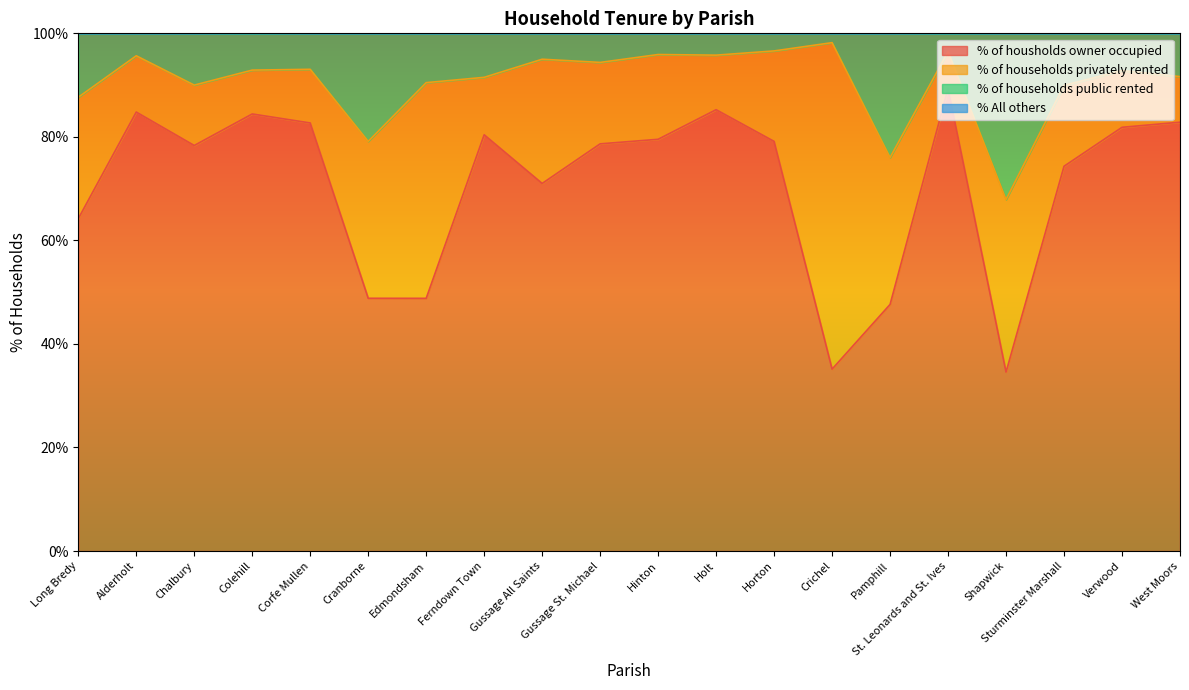

What is the highest value of the % of housholds owner occupied series?

89.3